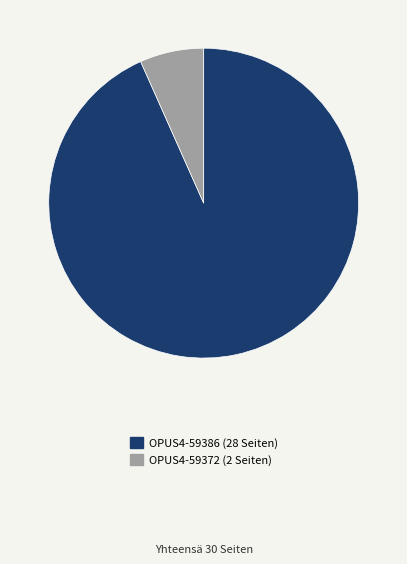

Rank the categories by value from highest to lowest.

OPUS4-59386, OPUS4-59372